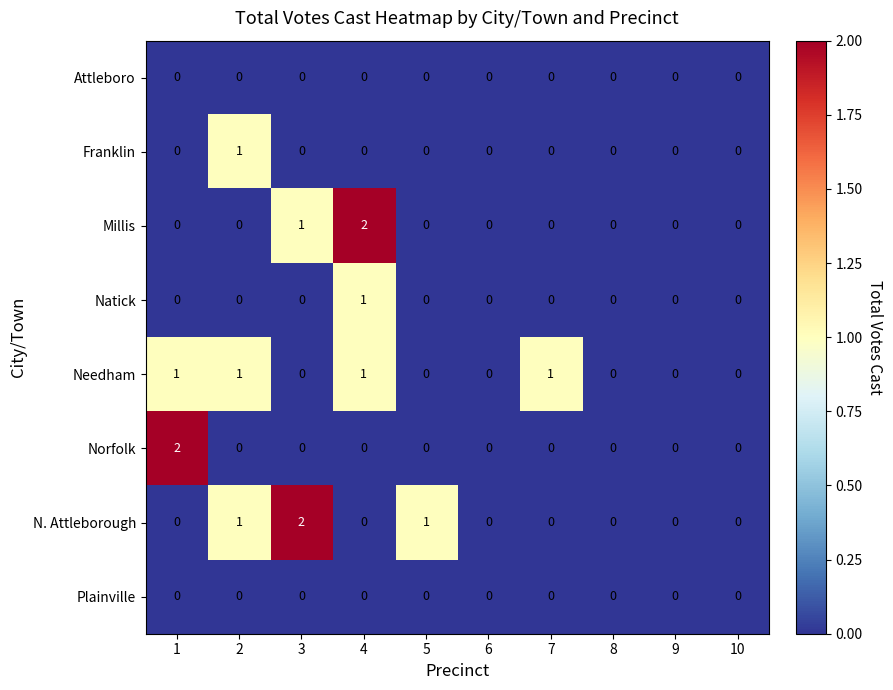

True or false: Millis has a value of -1 at 6.

False